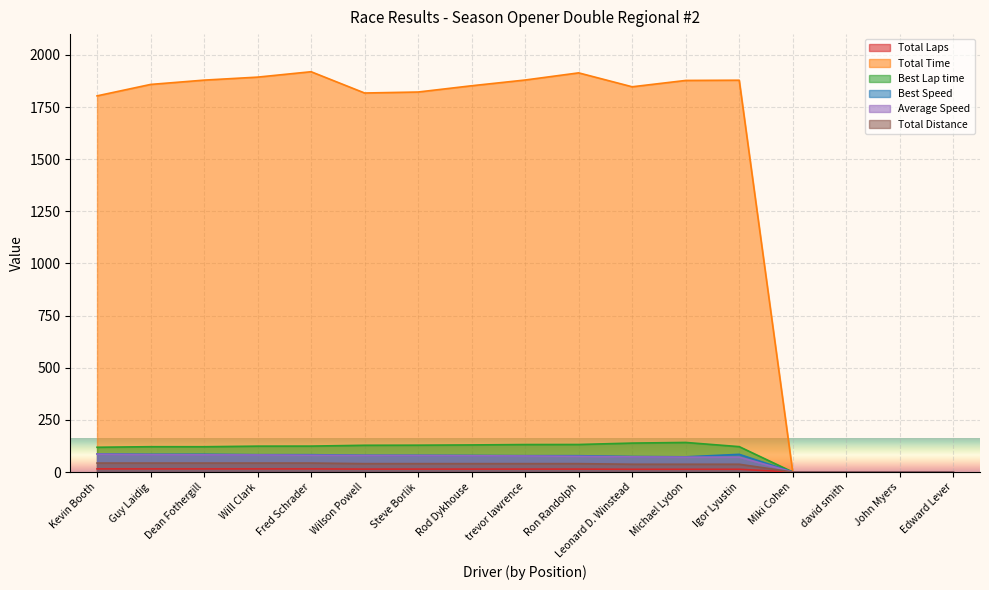

What is the difference between the Total Distance values at Guy Laidig and trevor lawrence?

2.9